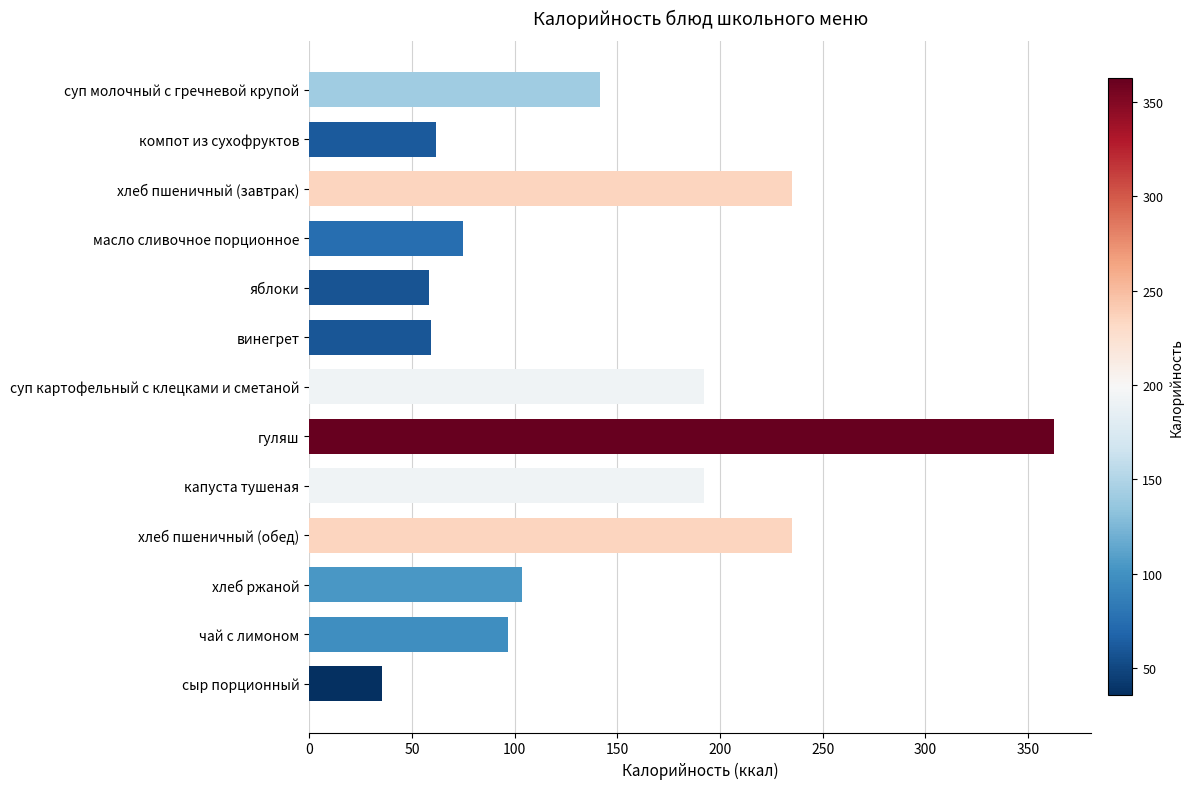

Read the value at капуста тушеная.

192.1